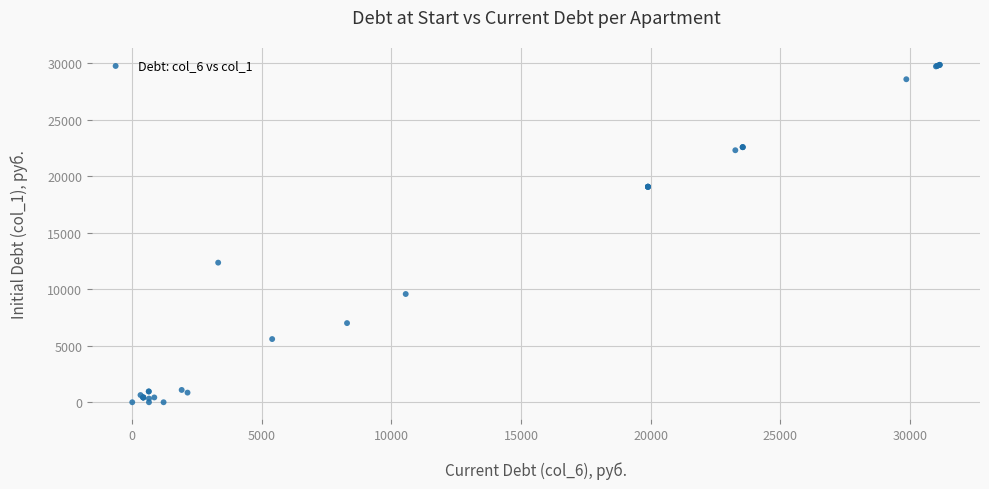

What Y value in the scatter plot is closest to 14933?

12358.7